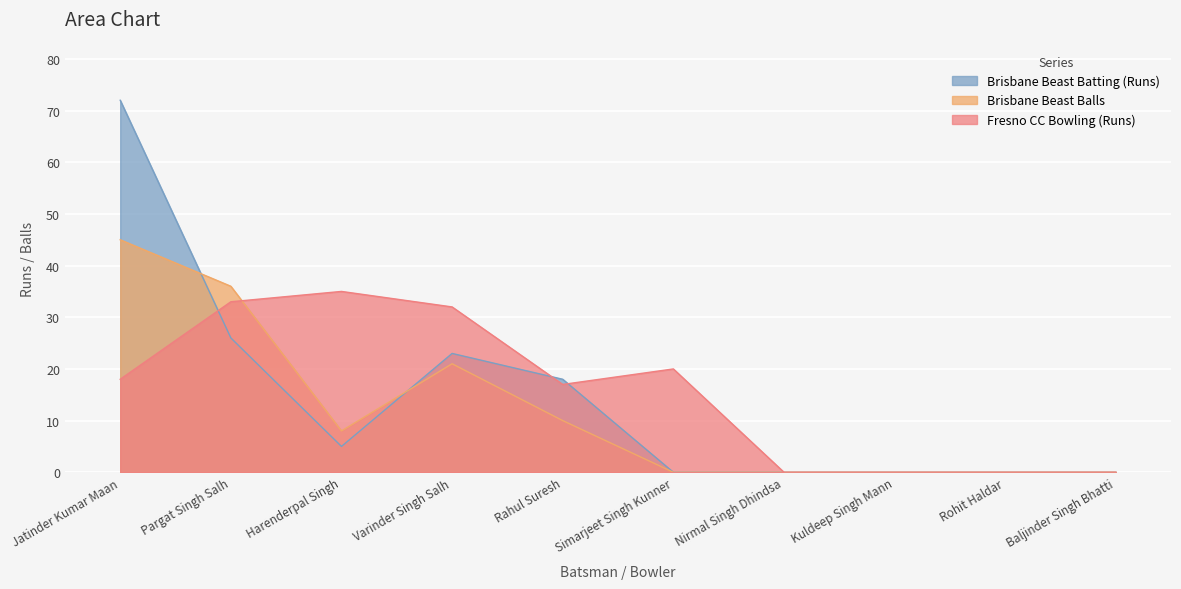

What is the highest value of the Brisbane Beast Batting (Runs) series?

72